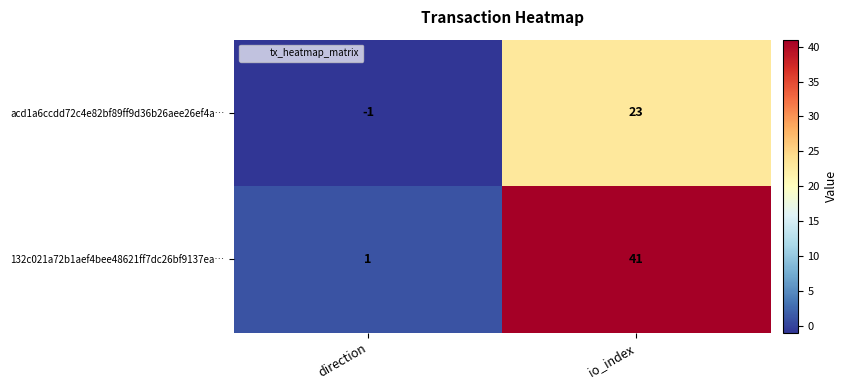

Which series changed the most between direction and io_index?

132c021a72b1aef4bee48621ff7dc26bf9137ea…